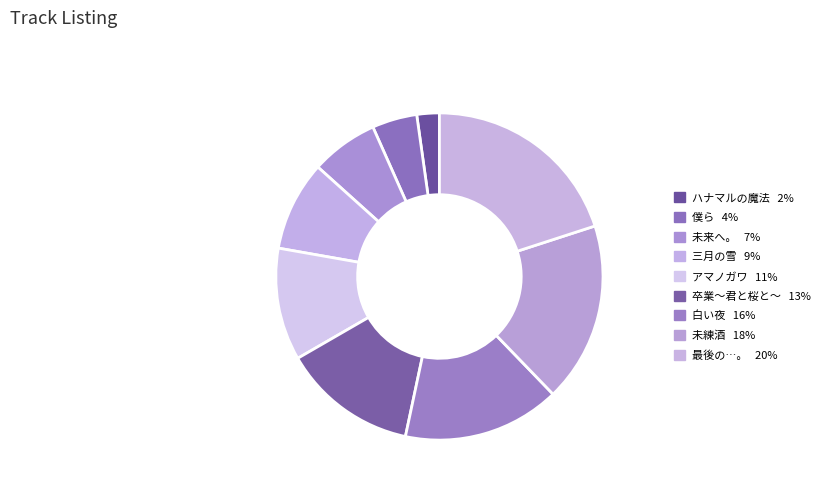

What percentage is NOT represented by 卒業～君と桜と～?

86.7%